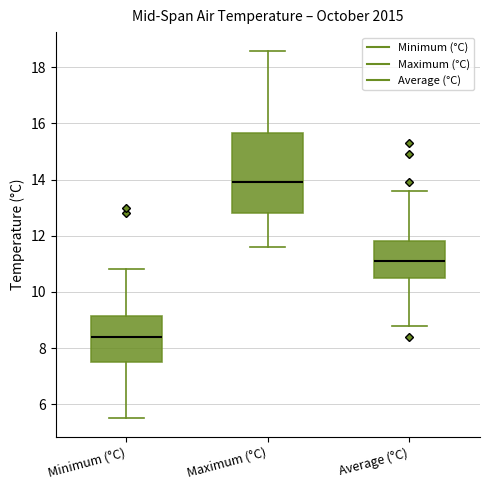

Reading left to right, transcribe this box plot: for each box, give where its median line is, the range the box spans, and where its two whiskers end, as read against the y-axis. The values are not printed on the chart, so give them approximately, as read against the axis.

Minimum (°C): median 8.4, box 7.6 to 9.2, whiskers 5.6 to 10.8
Maximum (°C): median 14.0, box 12.8 to 15.6, whiskers 11.6 to 18.6
Average (°C): median 11.2, box 10.6 to 11.8, whiskers 8.8 to 13.6